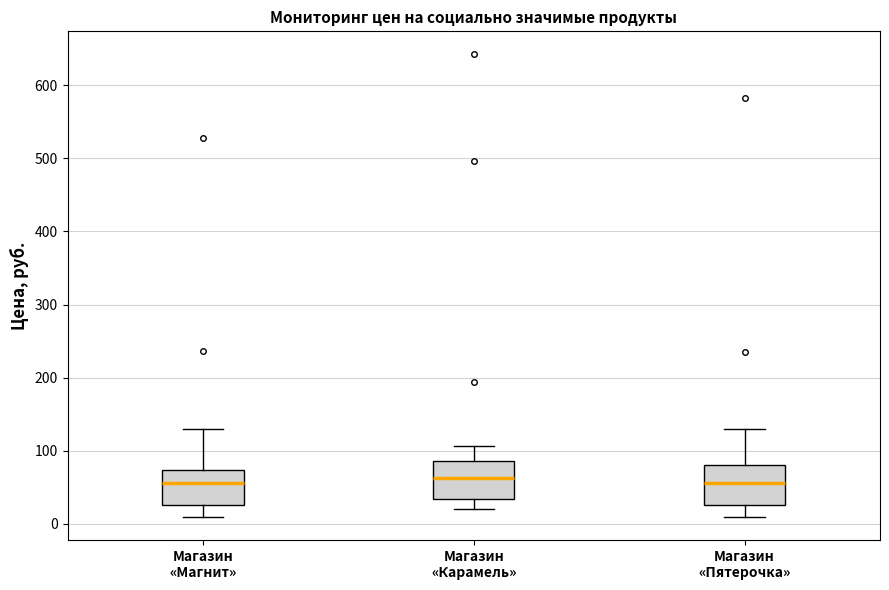

Reading left to right, read every box against the y-axis: the position of its median line, the range the box covers, and the ends of its whiskers. The values are not printed on the chart, so give them approximately, as read against the axis.

Магазин «Магнит»: median 50, box 20 to 70, whiskers 10 to 130
Магазин «Карамель»: median 60, box 30 to 90, whiskers 20 to 110
Магазин «Пятерочка»: median 50, box 20 to 80, whiskers 10 to 130